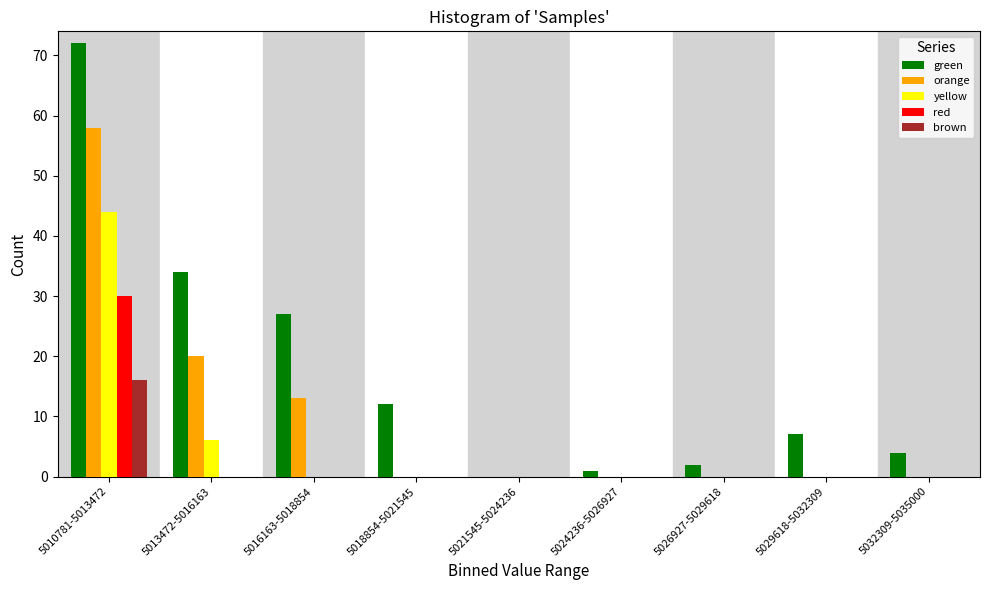

Which series changed the most between 5010781-5013472 and 5024236-5026927?

green